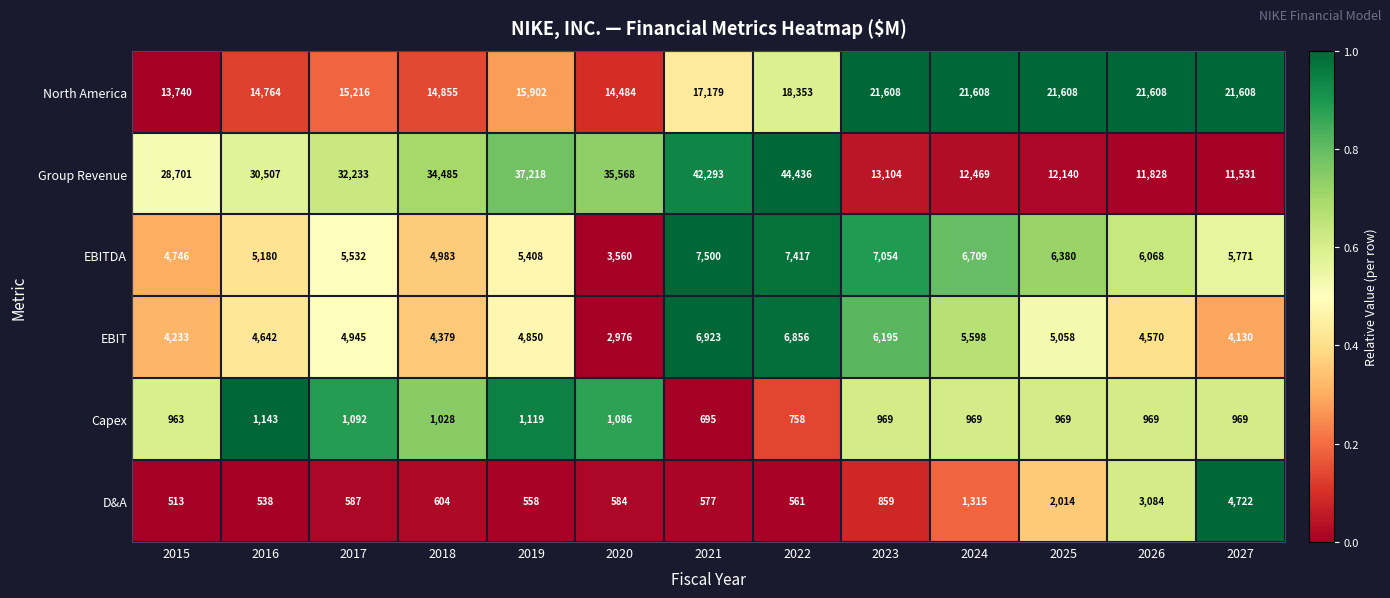

Rank the series at 2021 from highest to lowest value.

Group Revenue, North America, EBITDA, EBIT, Capex, D&A